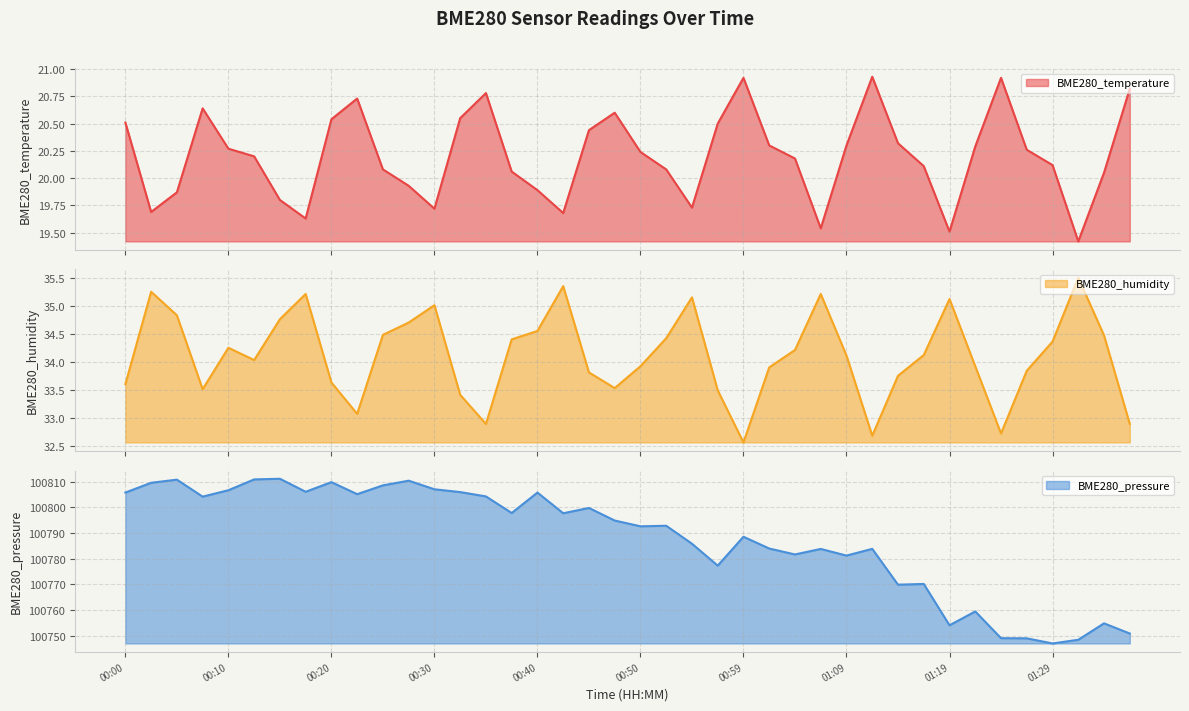

True or false: BME280_pressure has more than 0 interior local peaks.

True